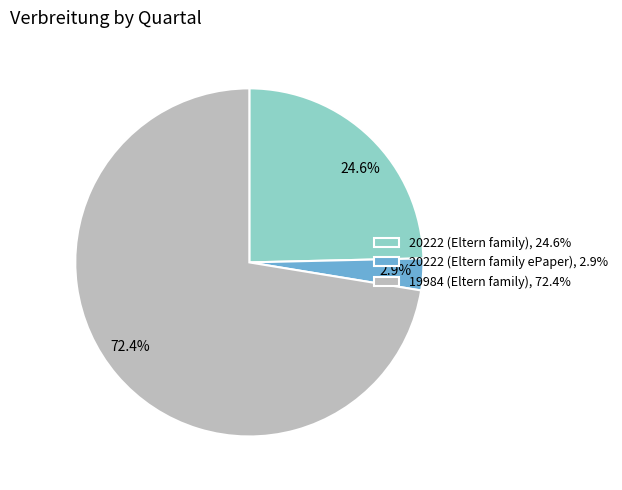

Is there any slice that represents more than half of the pie?

Yes